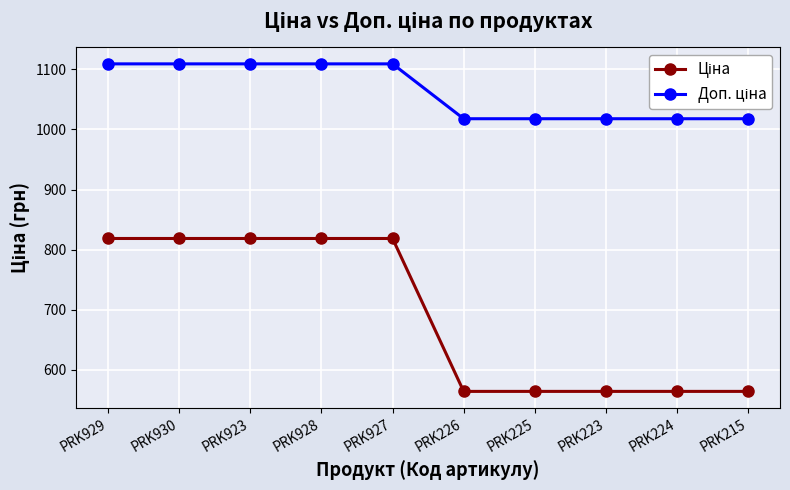

What is the total value across all series at PRK223?

1581.8